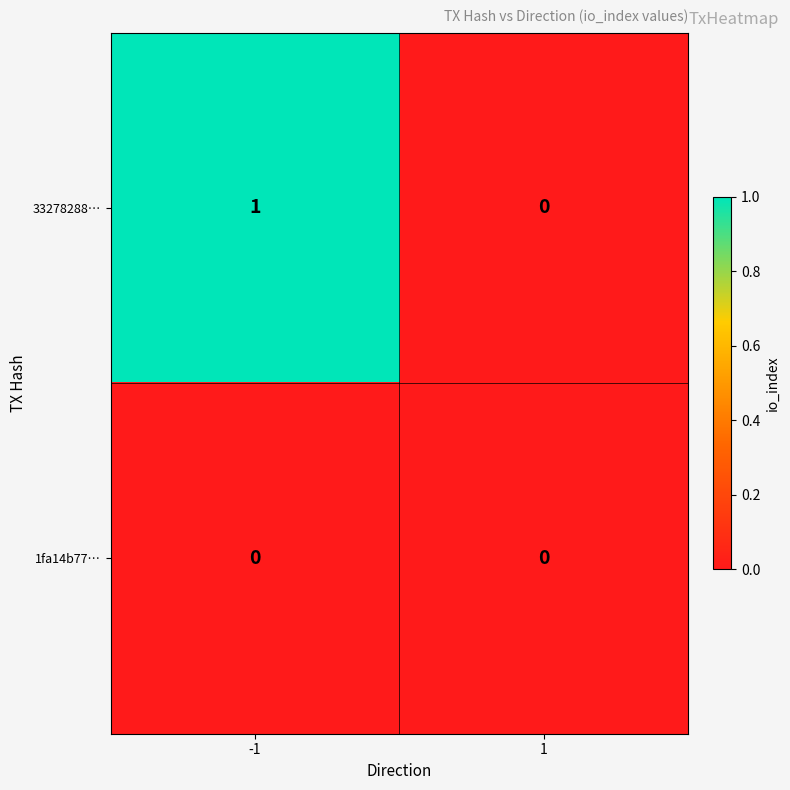

Between -1 and 1, which series saw the biggest shift?

33278288…